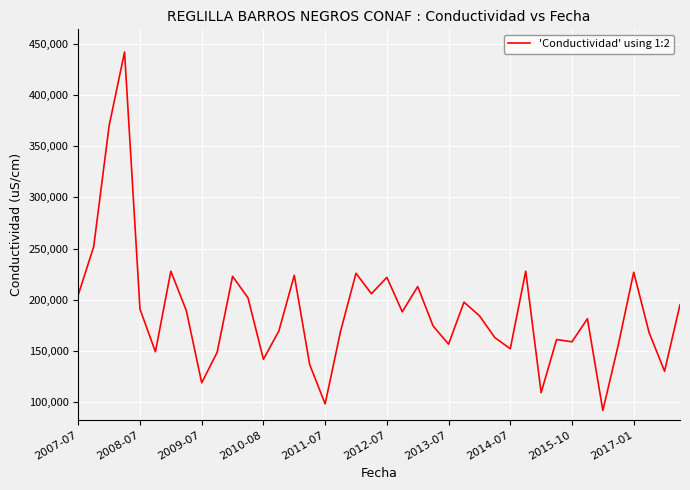

What is the minimum value shown in the chart?

92100